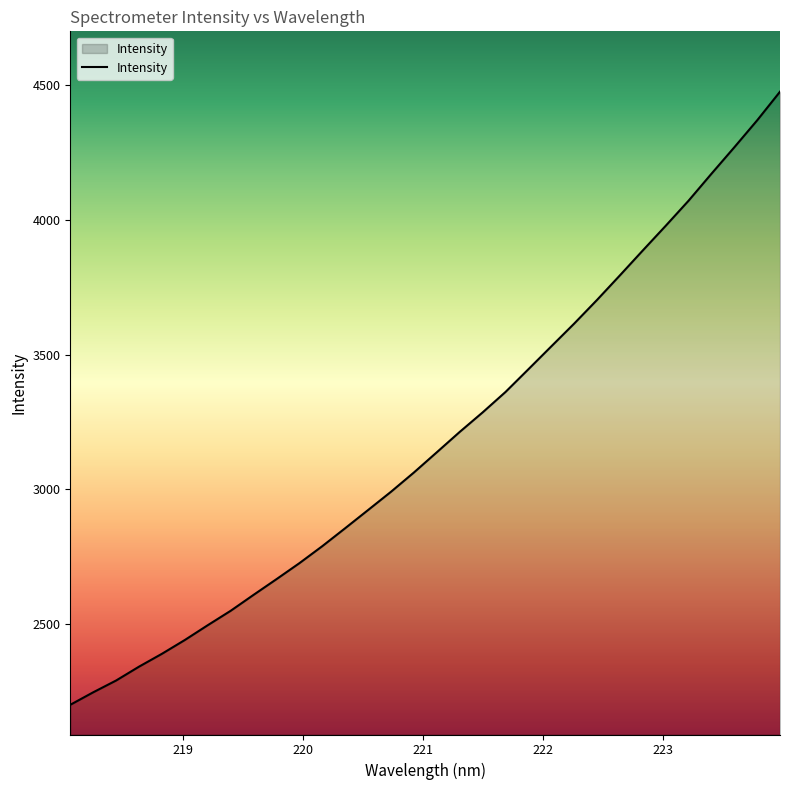

What is the minimum value shown in the chart?

2202.0